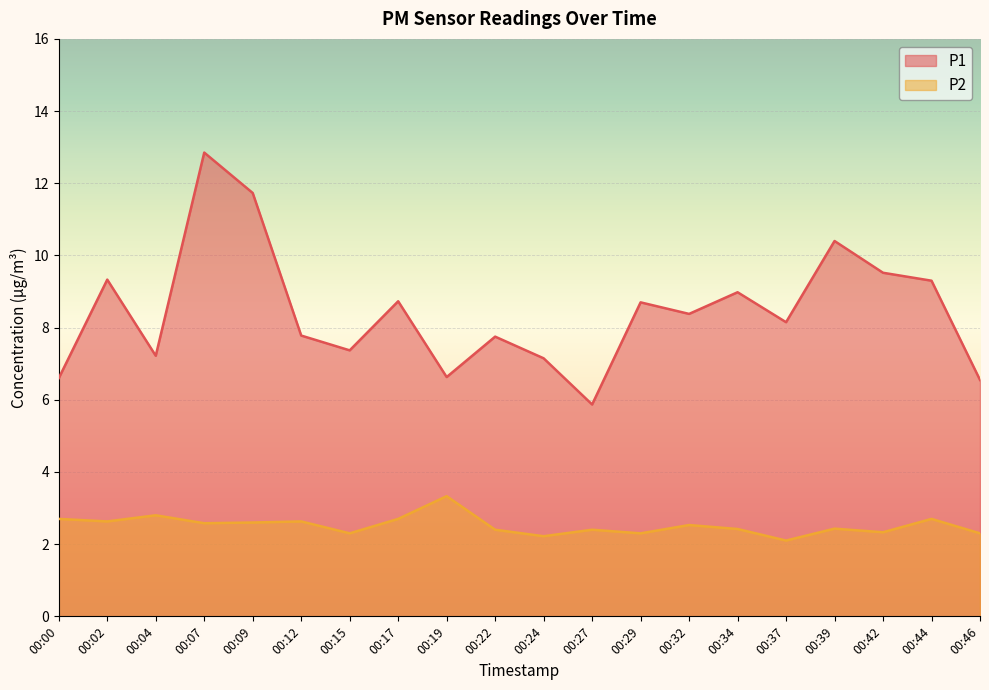

Reading left to right, transcribe all the data shown in this chart.

P1: 6.6	9.3	7.2	12.8	11.7	7.8	7.4	8.7	6.6	7.8	7.2	5.9	8.7	8.4	9.0	8.2	10.4	9.5	9.3	6.5
P2: 2.7	2.6	2.8	2.6	2.6	2.6	2.3	2.7	3.3	2.4	2.2	2.4	2.3	2.5	2.4	2.1	2.4	2.3	2.7	2.3